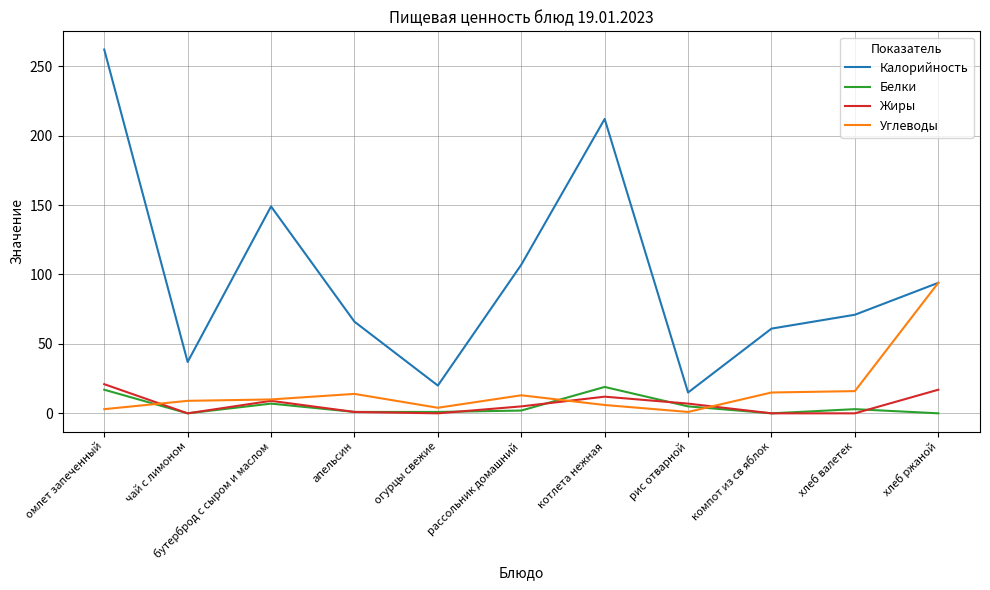

What are all the series names shown in the legend?

Калорийность, Белки, Жиры, Углеводы